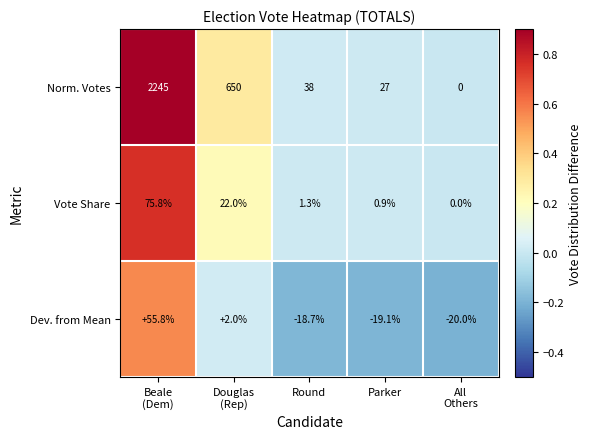

Count the number of categories in the chart.

5